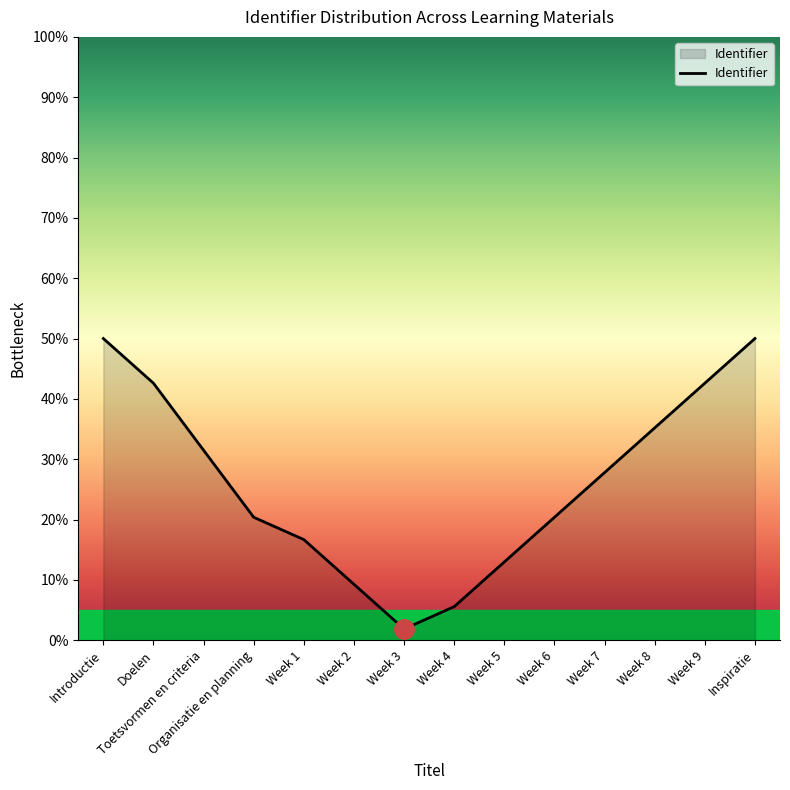

Where does the data first go above 27?

Introductie